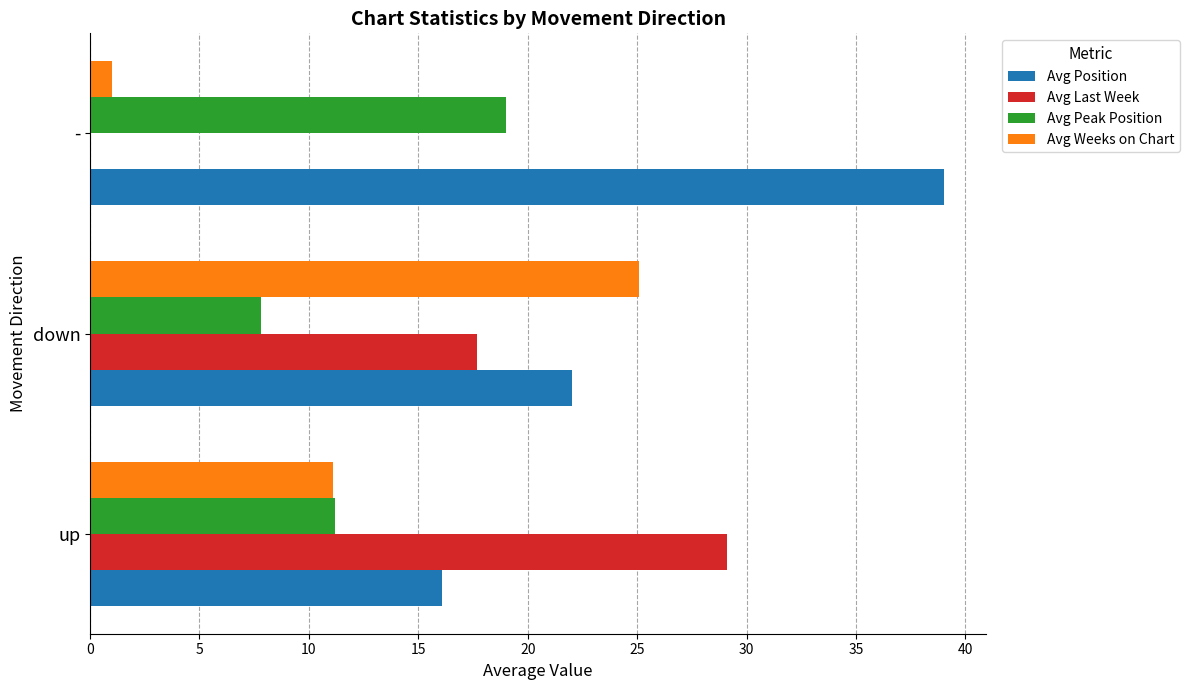

What is the sum of the Avg Last Week values at up and down?

46.8